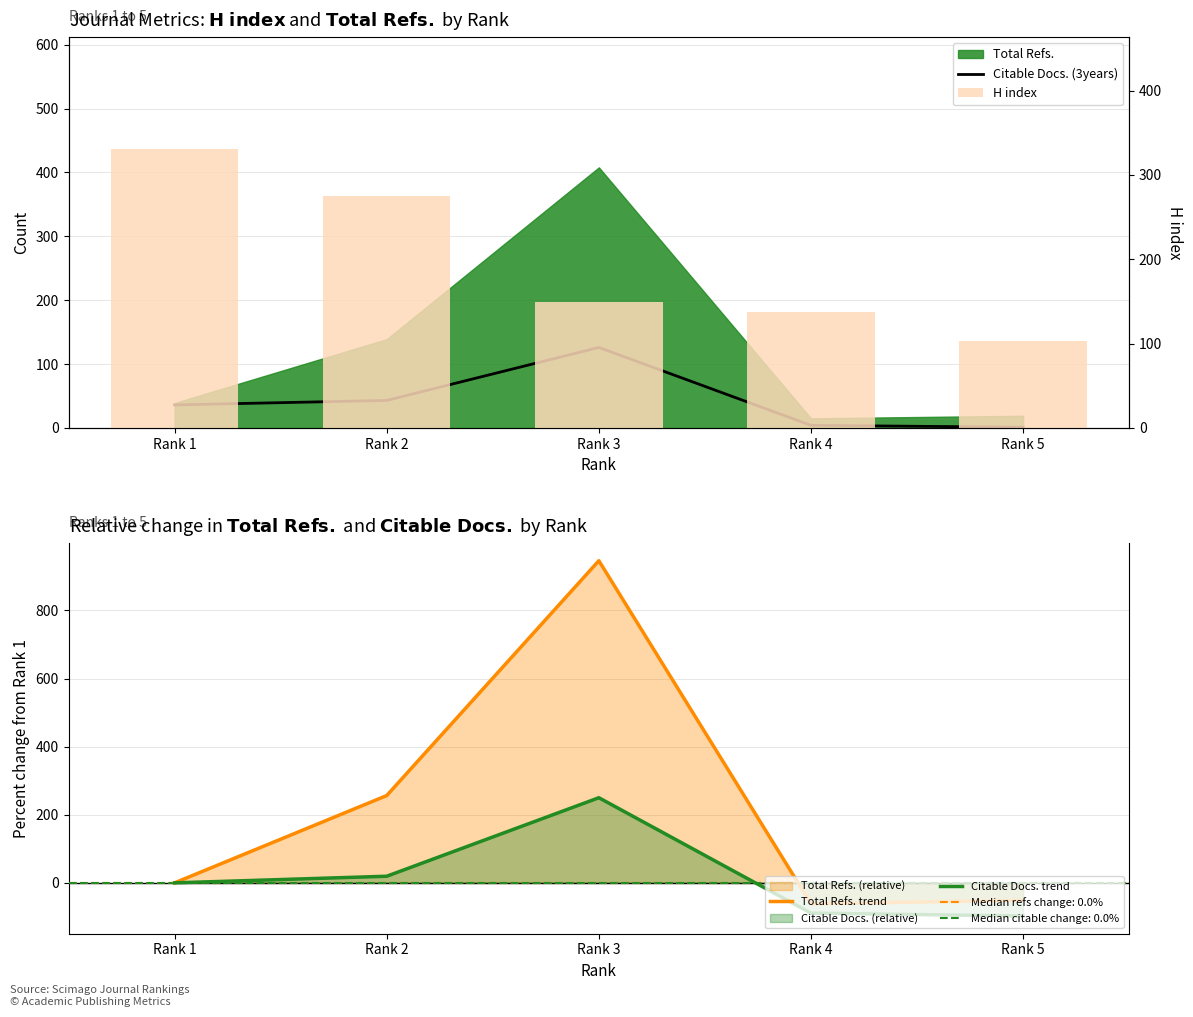

How many values in the Citable Docs. (3years) series are below 36?

2